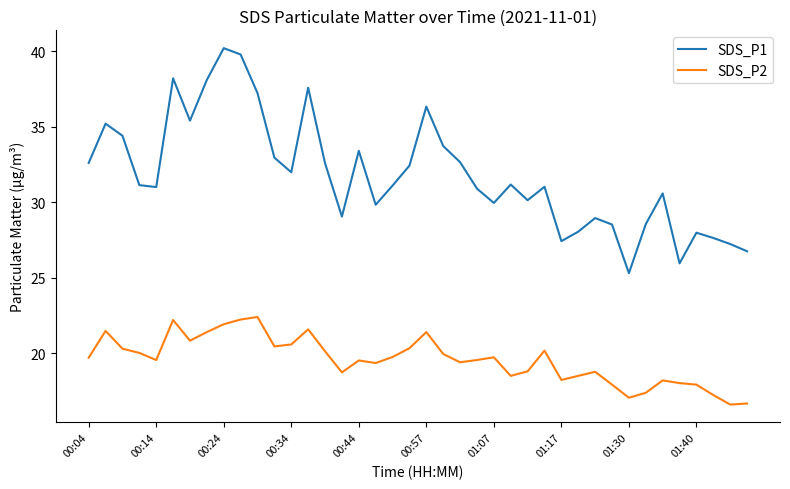

What is the difference between the maximum and minimum values in the SDS_P2 series?

5.8